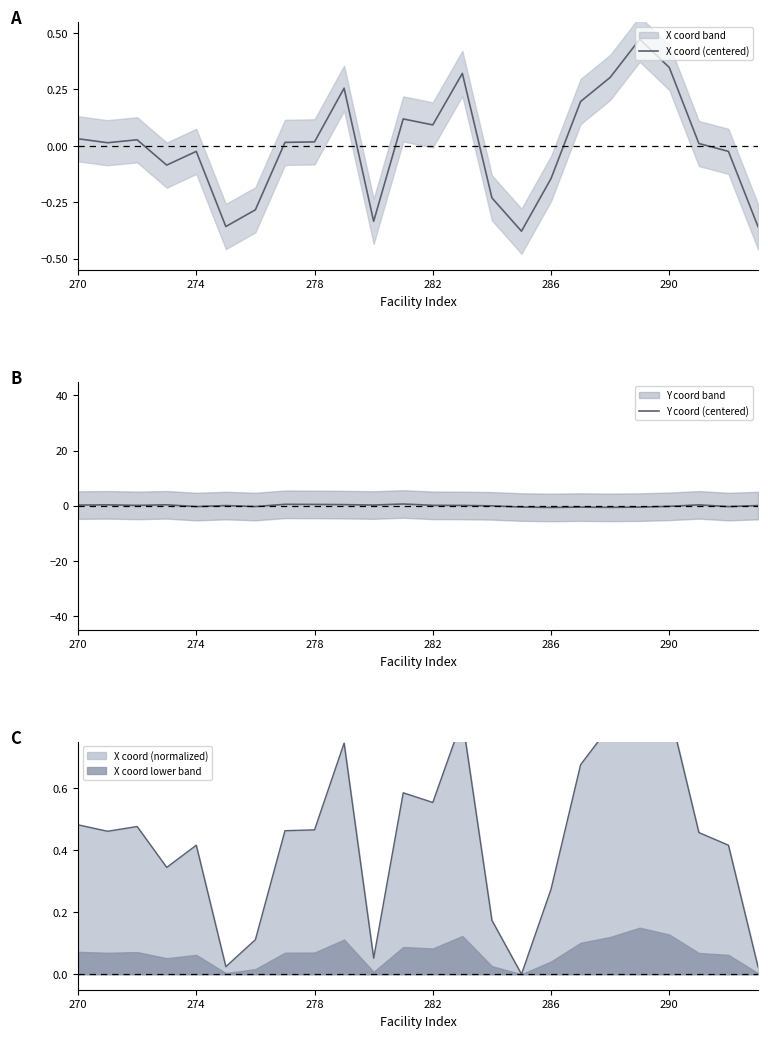

How many lines are shown in the chart?

2